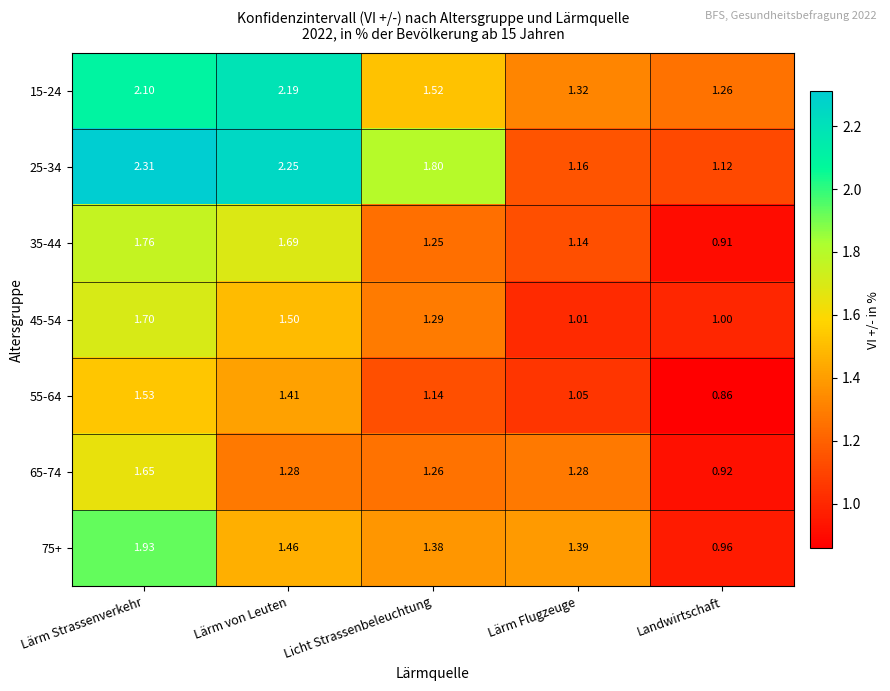

Rank the categories by 75+ value from lowest to highest.

Landwirtschaft, Licht Strassenbeleuchtung, Lärm Flugzeuge, Lärm von Leuten, Lärm Strassenverkehr